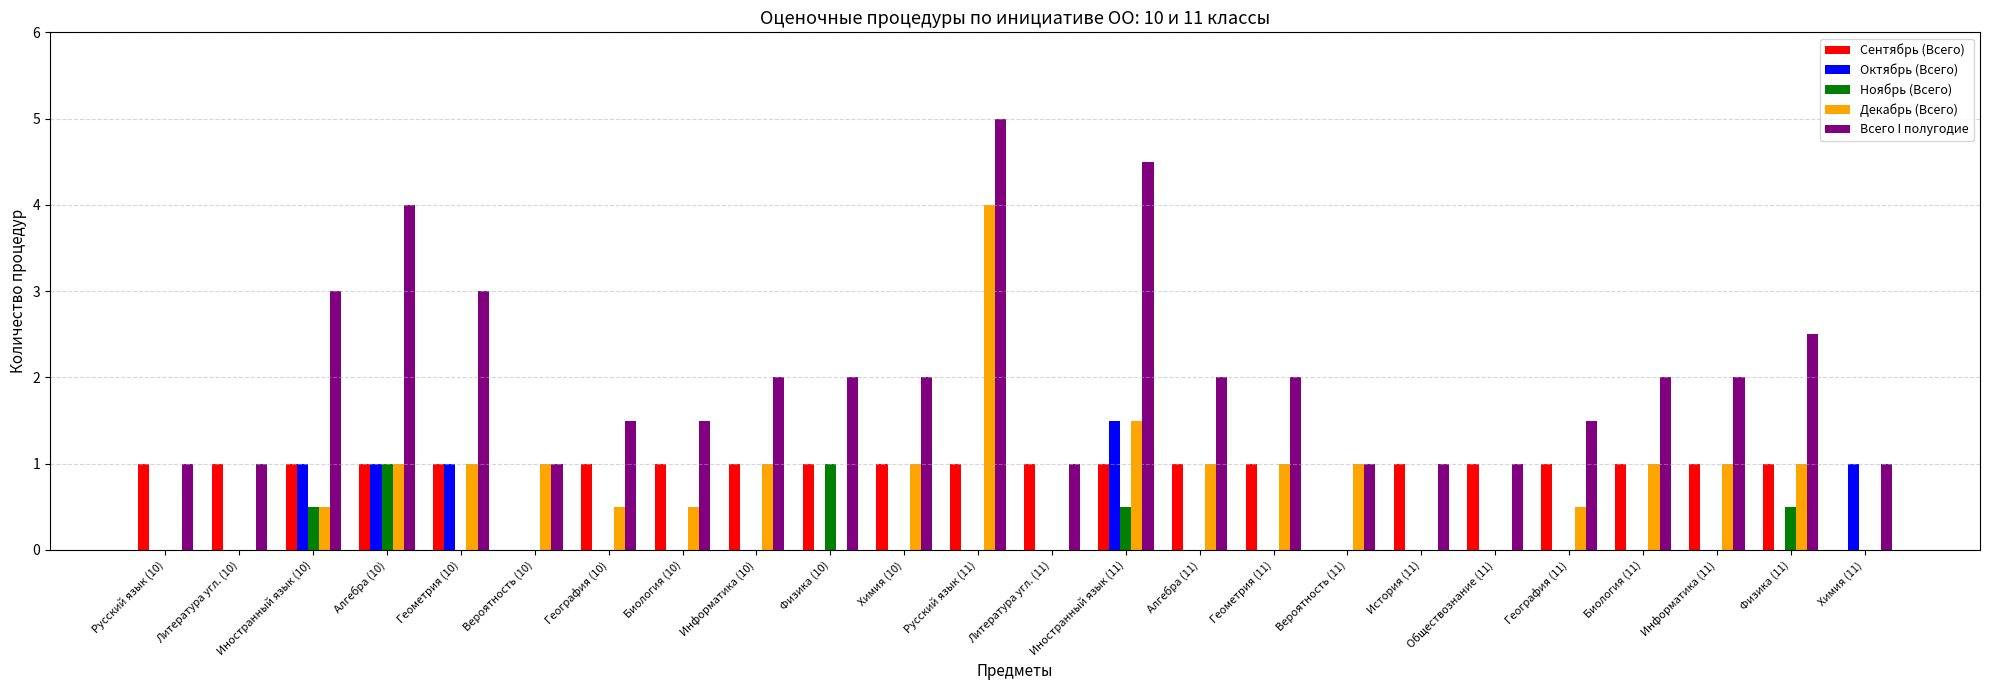

Reading left to right, list all the values displayed in this chart.

Сентябрь (Всего): 1.0	1.0	1.0	1.0	1.0	0.0	1.0	1.0	1.0	1.0	1.0	1.0	1.0	1.0	1.0	1.0	0.0	1.0	1.0	1.0	1.0	1.0	1.0	0.0
Октябрь (Всего): 0.0	0.0	1.0	1.0	1.0	0.0	0.0	0.0	0.0	0.0	0.0	0.0	0.0	1.5	0.0	0.0	0.0	0.0	0.0	0.0	0.0	0.0	0.0	1.0
Ноябрь (Всего): 0.0	0.0	0.5	1.0	0.0	0.0	0.0	0.0	0.0	1.0	0.0	0.0	0.0	0.5	0.0	0.0	0.0	0.0	0.0	0.0	0.0	0.0	0.5	0.0
Декабрь (Всего): 0.0	0.0	0.5	1.0	1.0	1.0	0.5	0.5	1.0	0.0	1.0	4.0	0.0	1.5	1.0	1.0	1.0	0.0	0.0	0.5	1.0	1.0	1.0	0.0
Всего I полугодие: 1.0	1.0	3.0	4.0	3.0	1.0	1.5	1.5	2.0	2.0	2.0	5.0	1.0	4.5	2.0	2.0	1.0	1.0	1.0	1.5	2.0	2.0	2.5	1.0